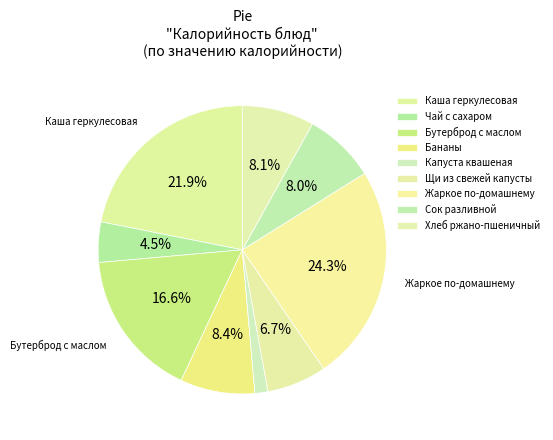

To the nearest percent, what is the difference between the Хлеб ржано-пшеничный and Бутерброд с маслом slice percentages?

9%